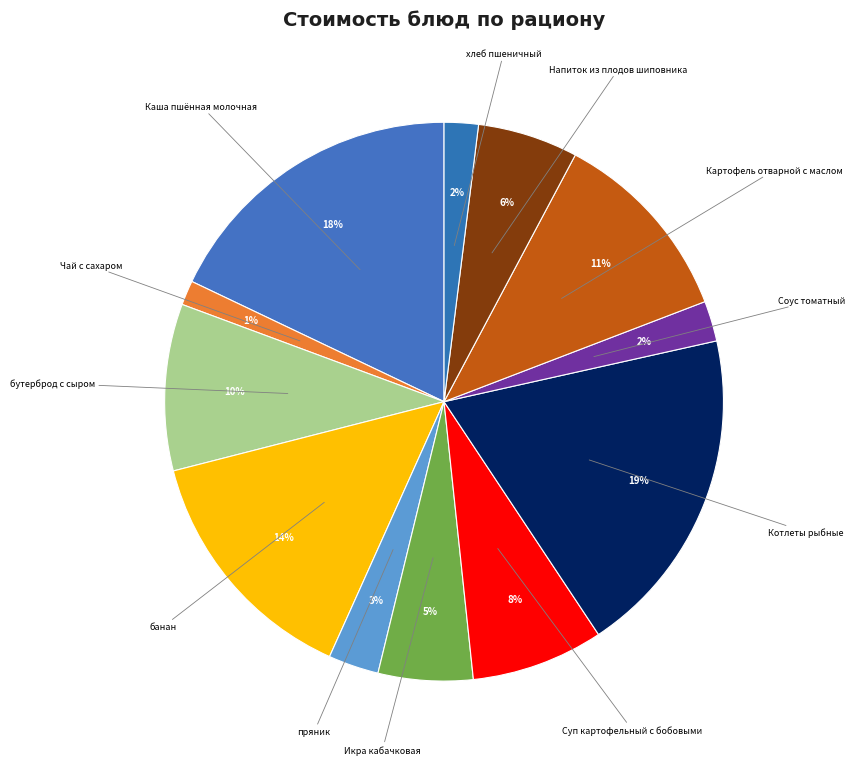

To the nearest percent, what is the difference between the largest and smallest slice percentages?

18%